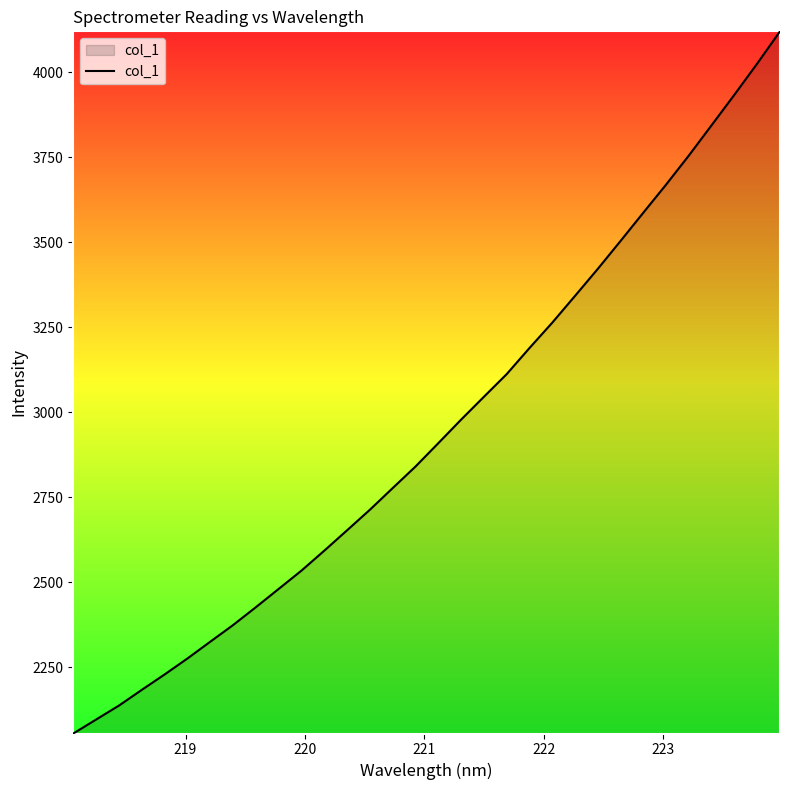

Reading left to right, list all the values displayed in this chart.

2054.5	2095.6	2136.7	2182.9	2228.2	2275.2	2324.5	2373.6	2426.1	2479.9	2533.9	2592.5	2652.6	2713.0	2776.7	2840.1	2908.8	2978.1	3045.3	3112.0	3188.8	3263.5	3342.4	3421.9	3504.1	3587.4	3670.1	3755.7	3845.0	3934.6	4026.2	4120.9